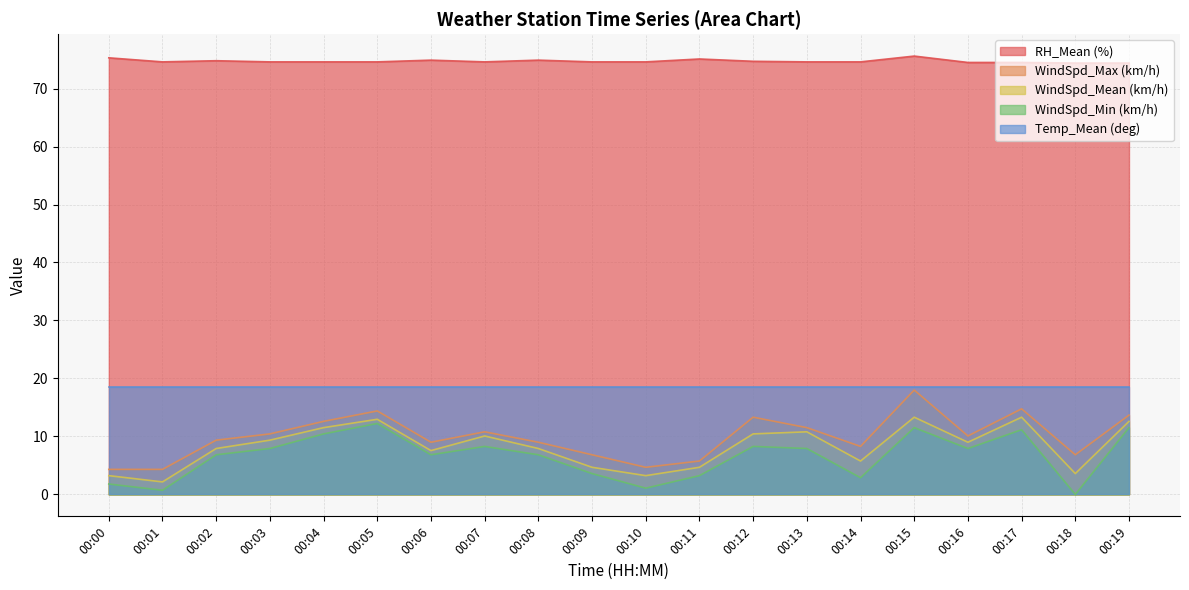

What is the lowest value of the RH_Mean (%) series?

74.4